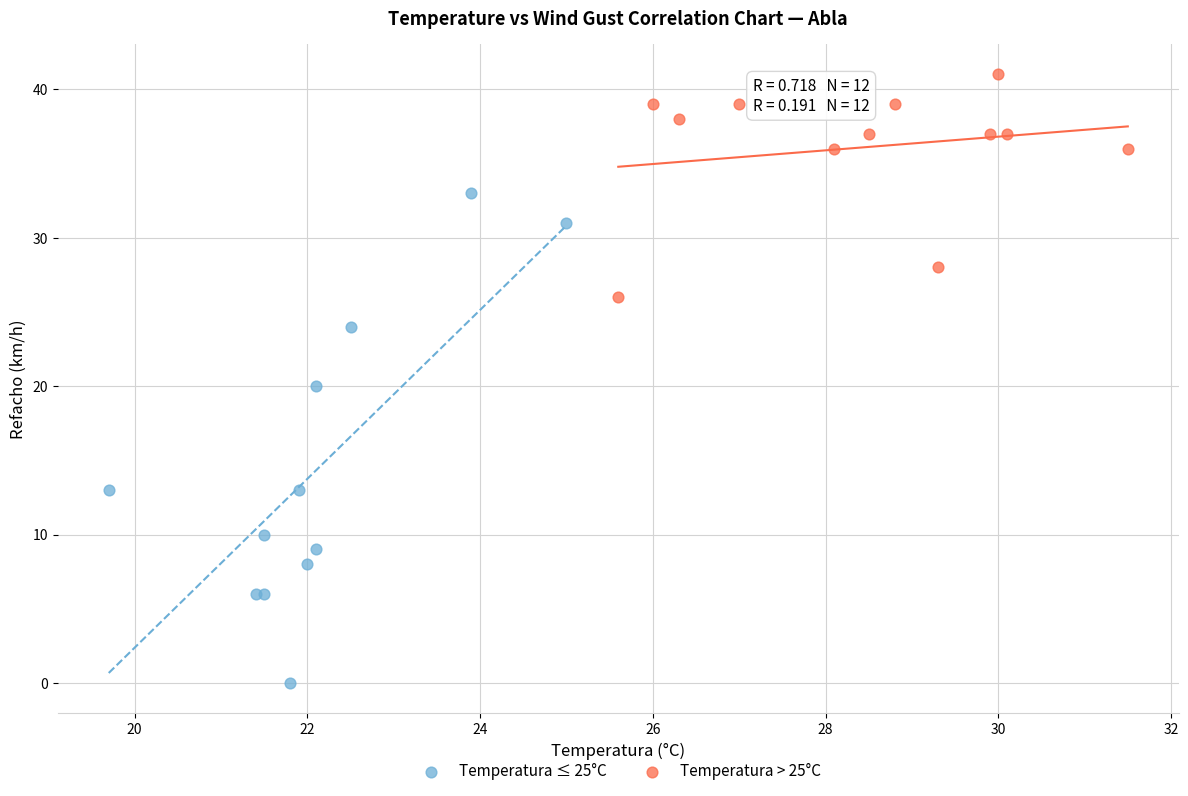

Which series has the widest spread of Y values?

Temperatura ≤ 25°C